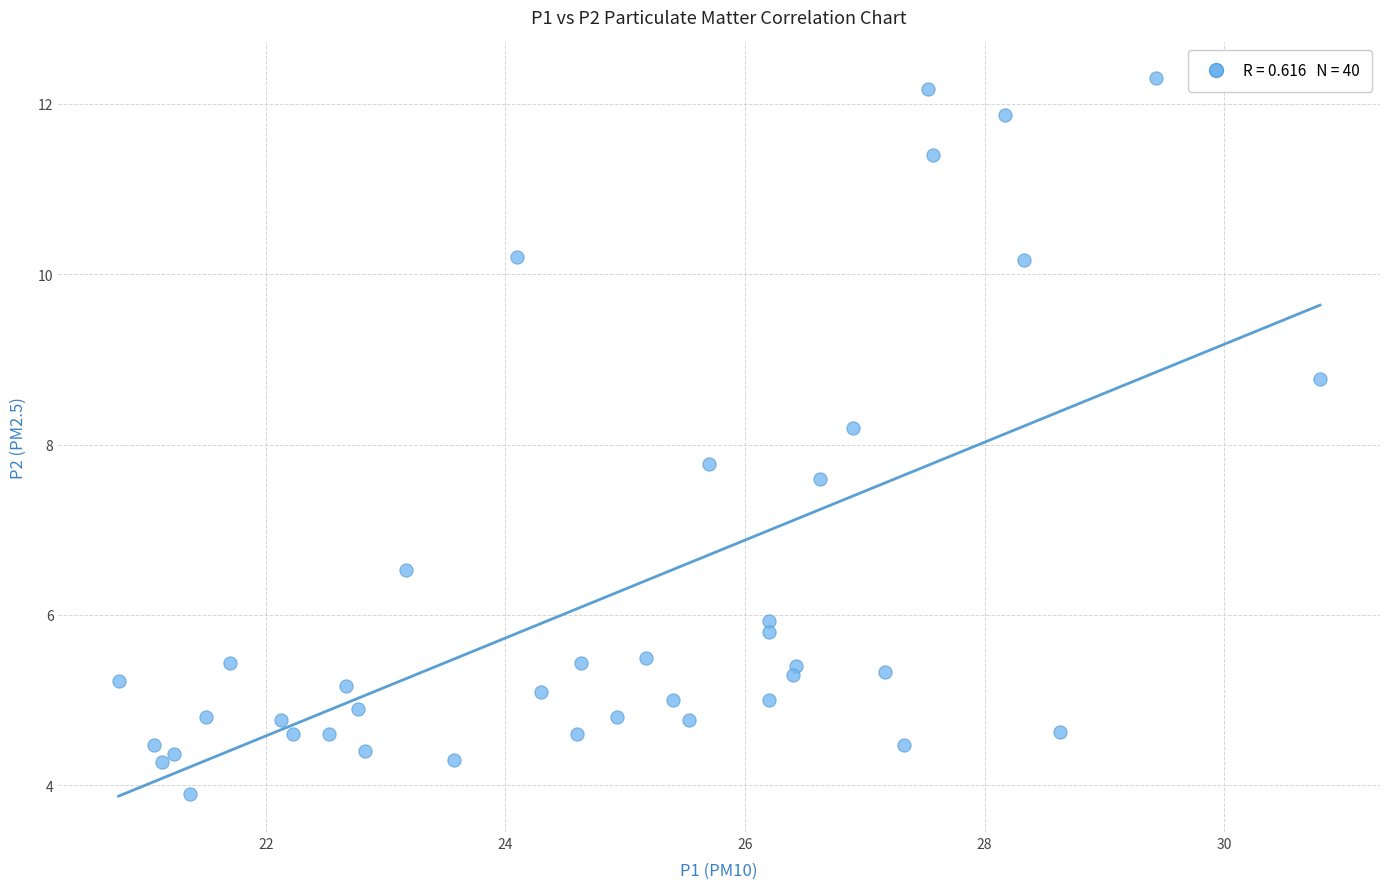

What is the range of Y values (max minus min)?

8.4